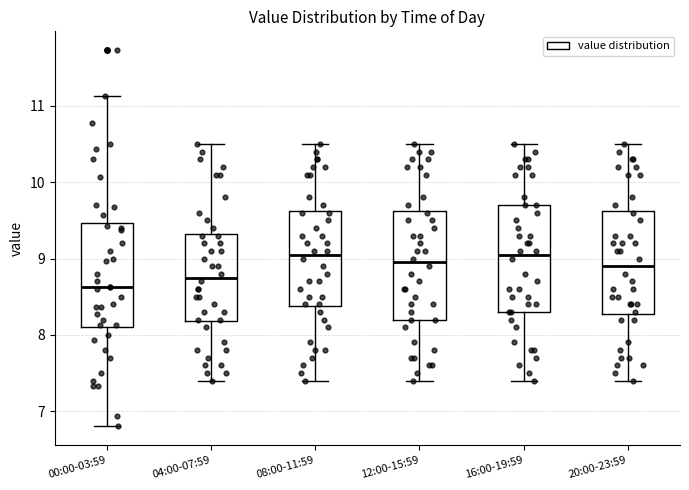

Which box has the lowest median line?

00:00-03:59